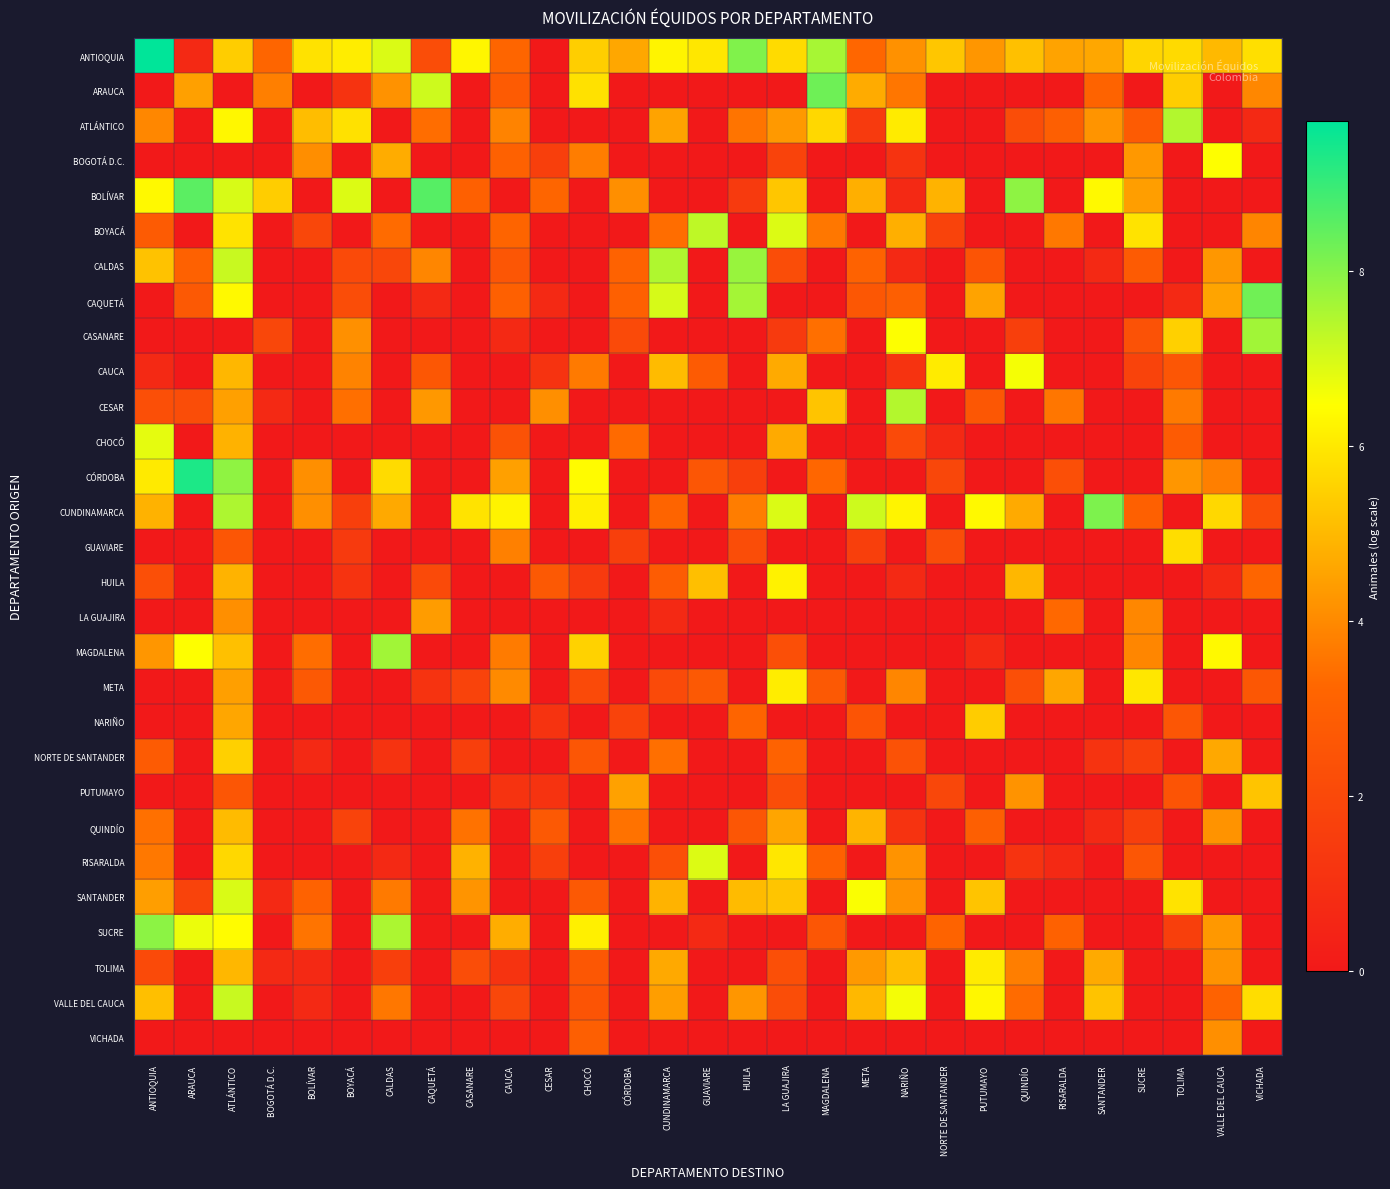

Which series has the largest total across all categories?

ANTIOQUIA